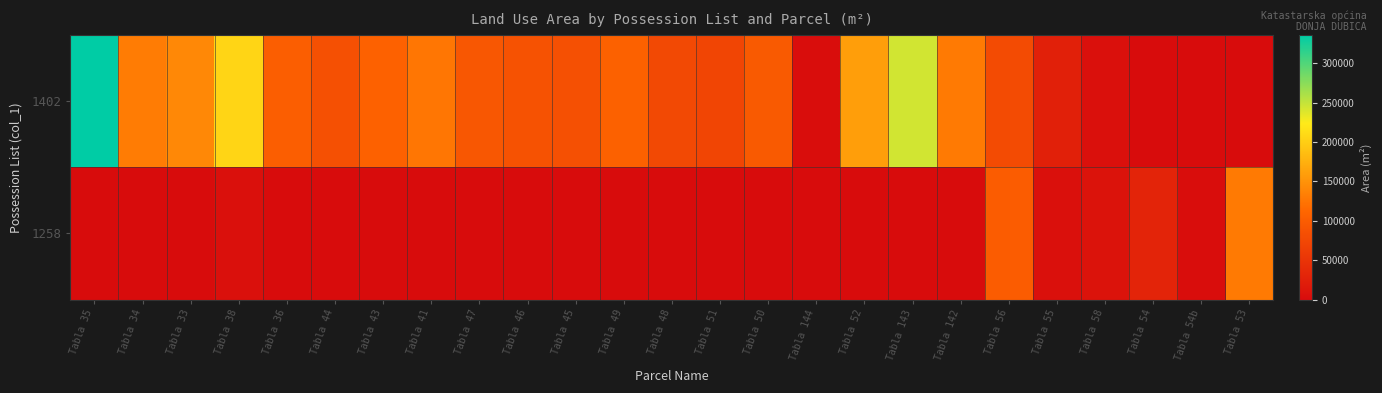

How many categories are shown in the chart?

25